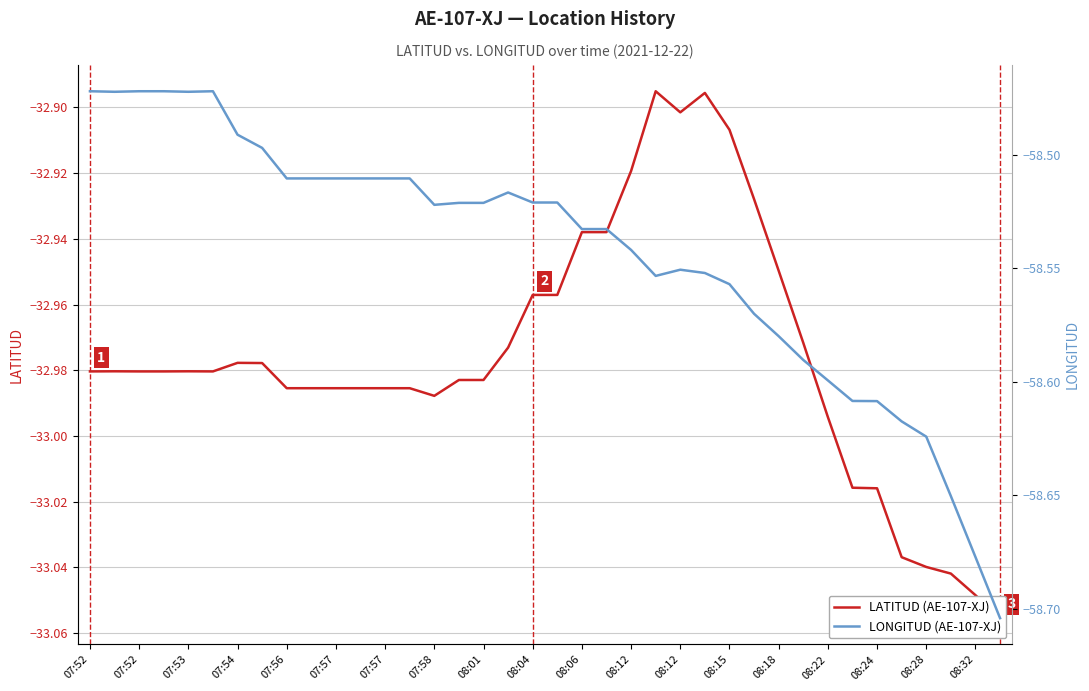

What is the difference between the LONGITUD (AE-107-XJ) values at 25 and 07:52?

0.1